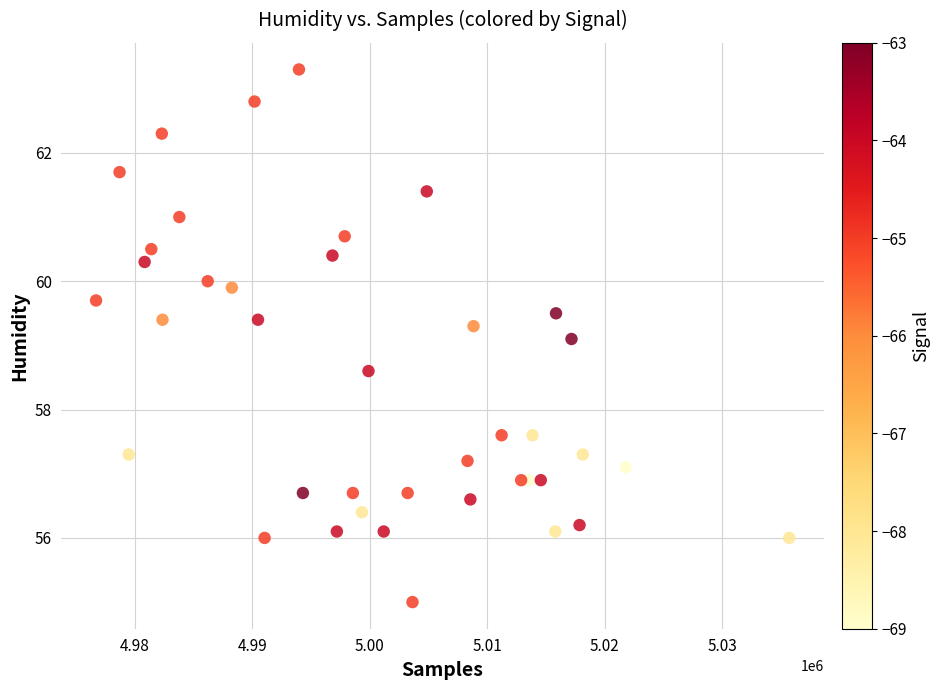

What Y value in the scatter plot is closest to 59?

59.1